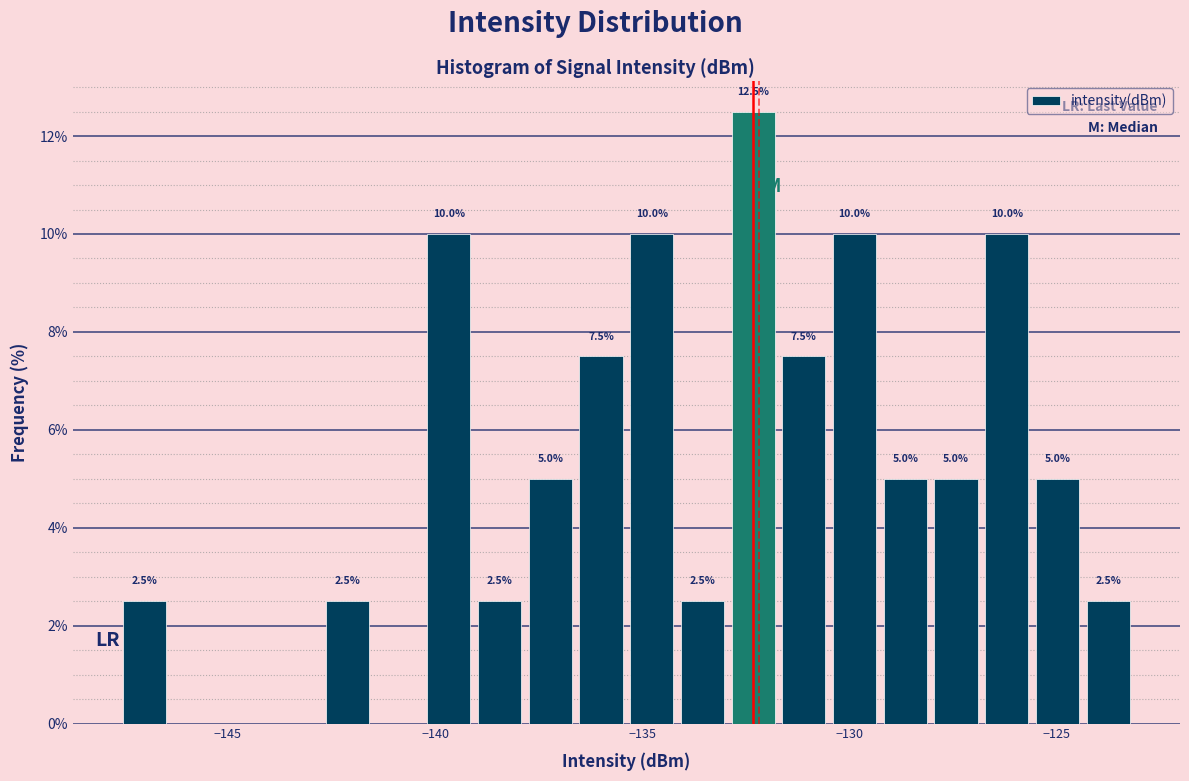

Around what value on the x-axis is the tallest bar? Give the approximate position of its centre, as read against the axis.

-132.5